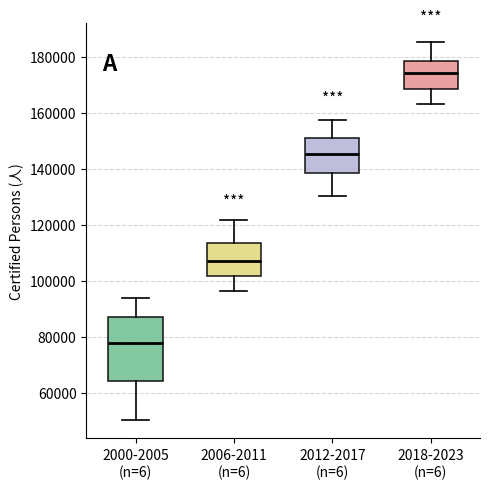

Reading left to right, read every box against the y-axis: the position of its median line, the range the box covers, and the ends of its whiskers. The values are not printed on the chart, so give them approximately, as read against the axis.

2000-2005 (n=6): median 78000, box 64000 to 88000, whiskers 50000 to 94000
2006-2011 (n=6): median 108000, box 102000 to 114000, whiskers 96000 to 122000
2012-2017 (n=6): median 146000, box 138000 to 152000, whiskers 130000 to 158000
2018-2023 (n=6): median 174000, box 168000 to 178000, whiskers 164000 to 186000